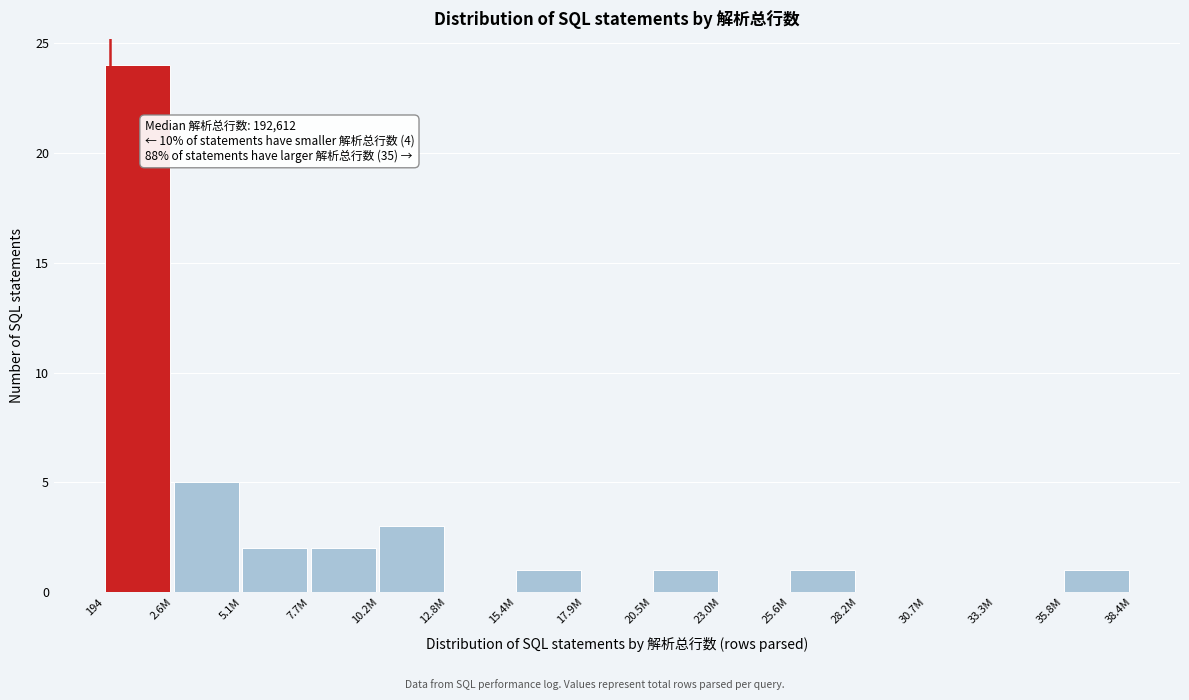

Reading left to right, extract all data points from this chart.

194=24	2.6M=5	5.1M=2	7.7M=2	10.2M=3	12.8M=0	15.4M=1	17.9M=0	20.5M=1	23.0M=0	25.6M=1	28.2M=0	30.7M=0	33.3M=0	35.8M=1